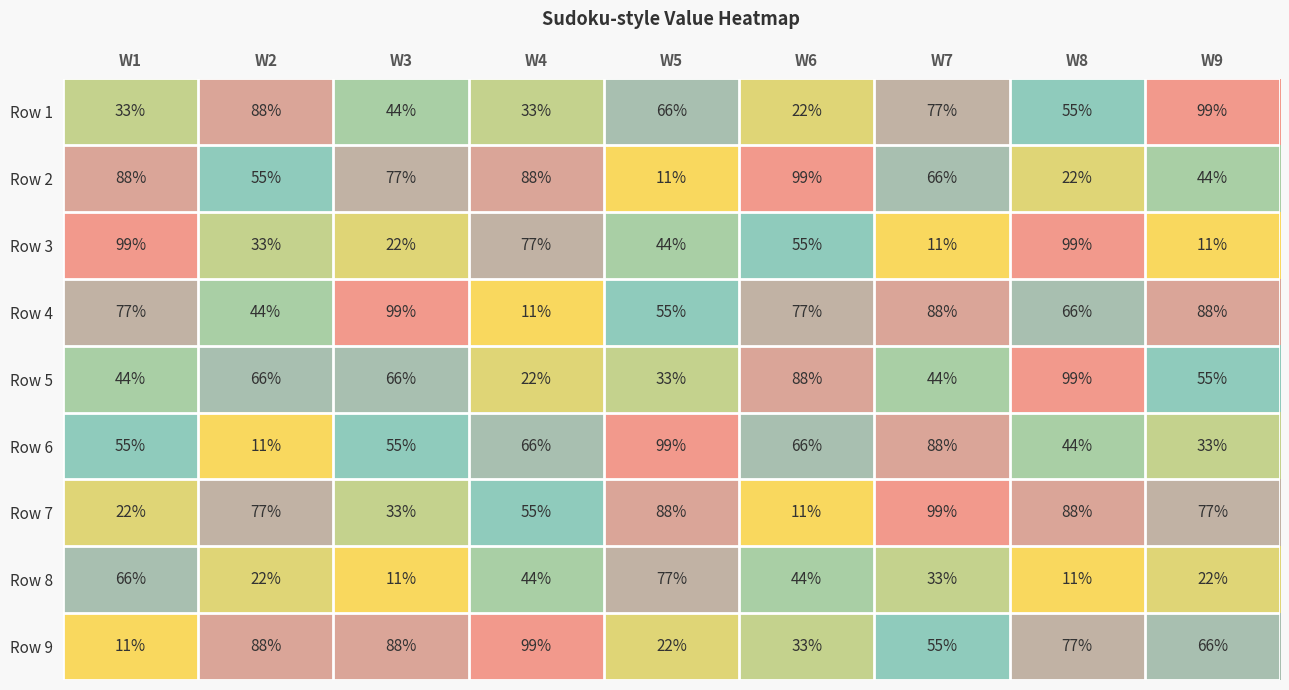

What is the difference between the highest and lowest values at W8?

88